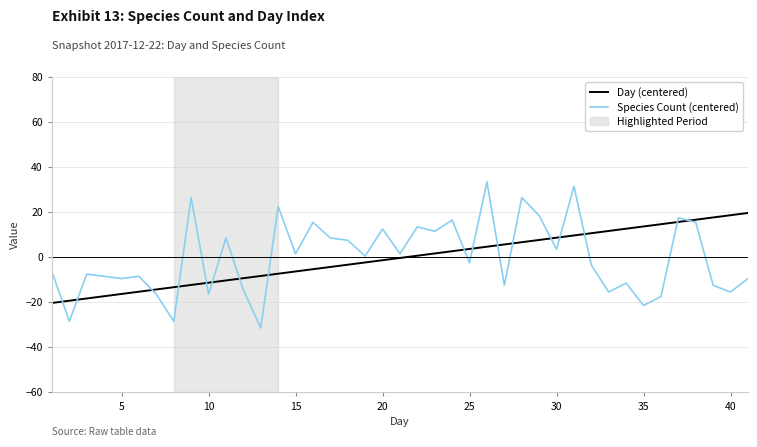

Which series has the widest spread of values?

Species Count (centered)